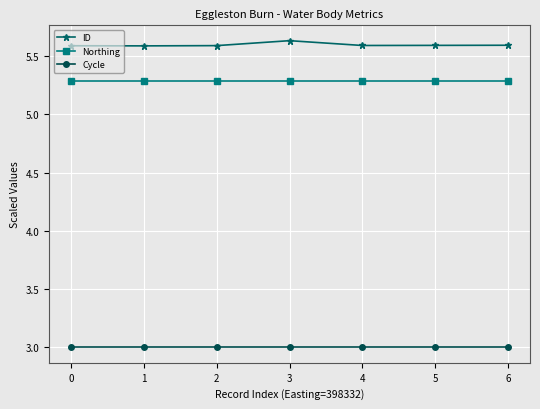

True or false: Cycle has a value of 4.7 at 3.

False